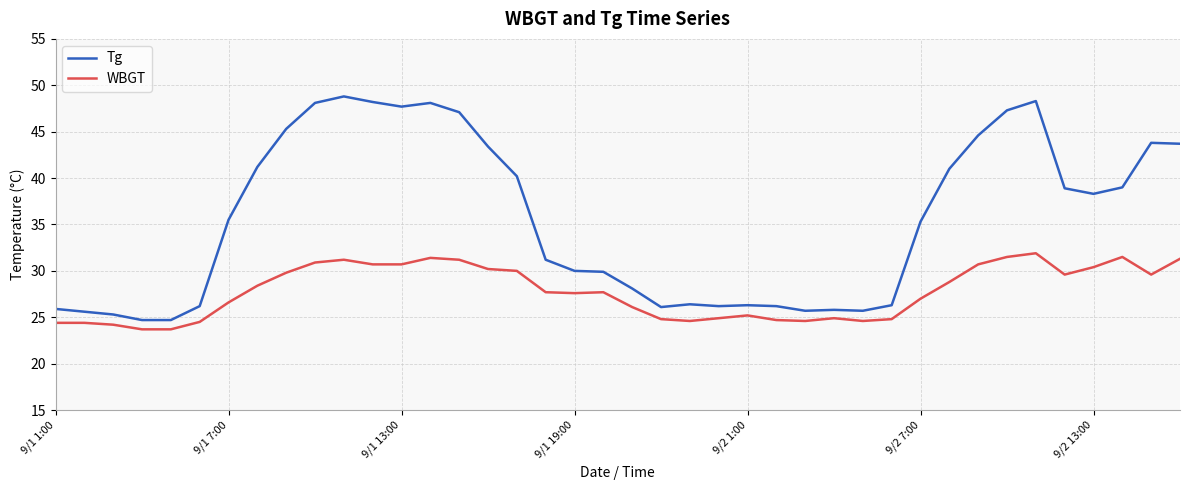

What is the average value of the Tg series?

35.5